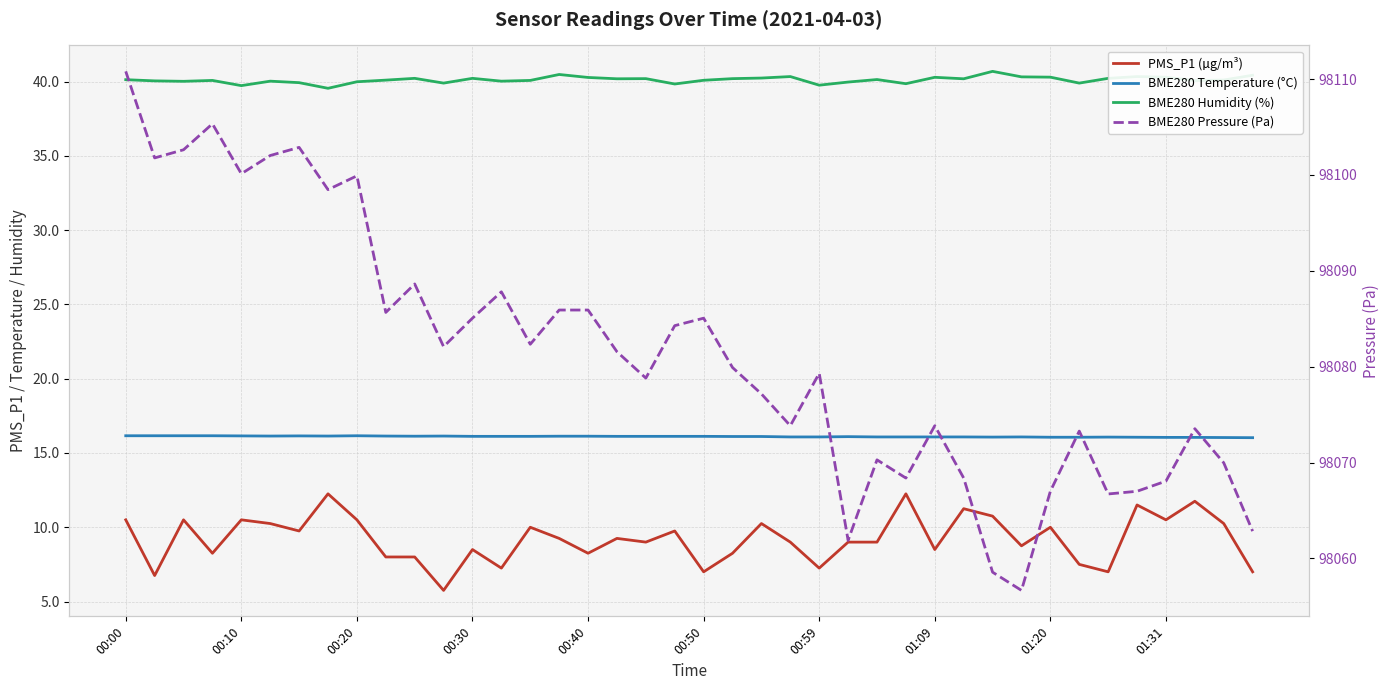

At which category is the sum across all series the highest?

00:00